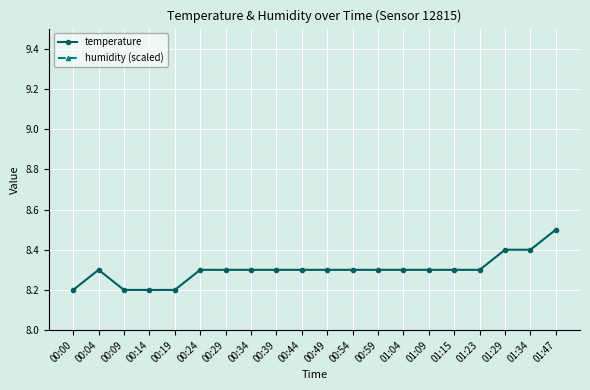

Is it true that humidity (scaled) equals 27.8 at 01:47?

False